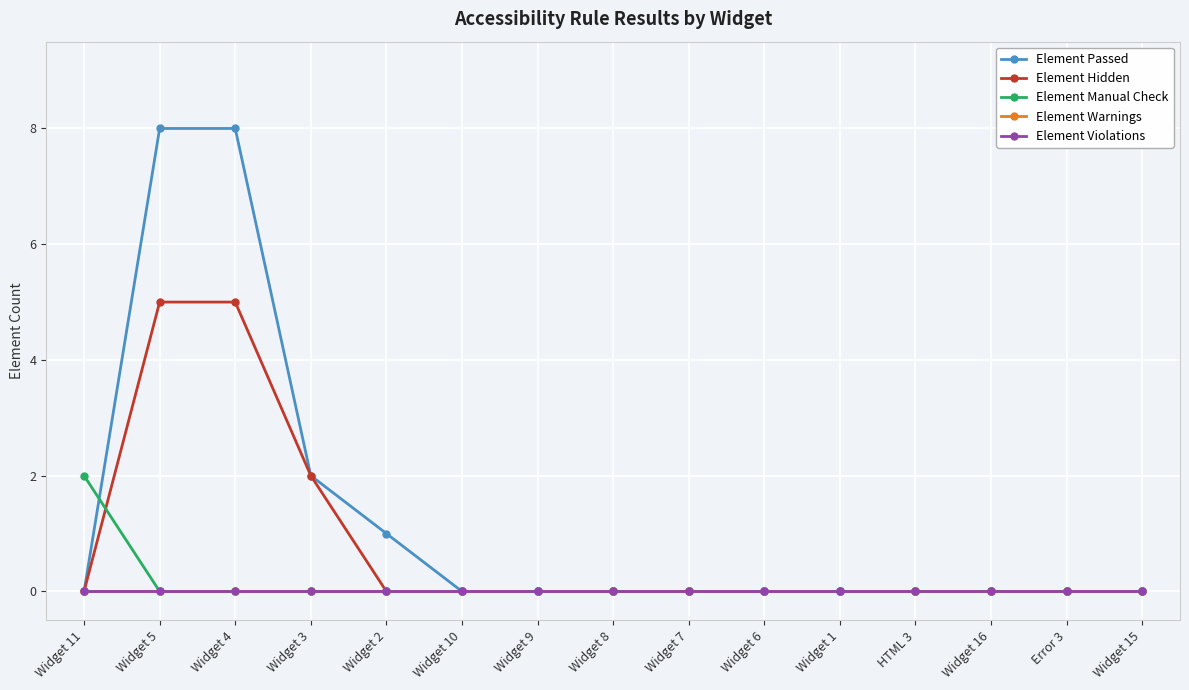

Is the value of Element Manual Check at Widget 5 greater than the value of Element Hidden at Widget 2?

No